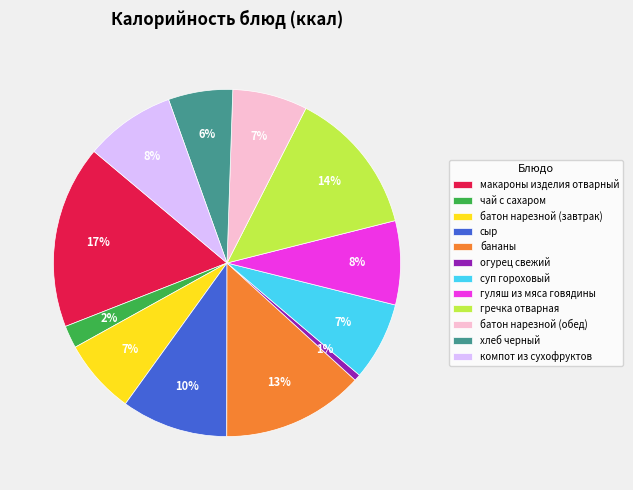

Which slice is the largest?

макароны изделия отварный